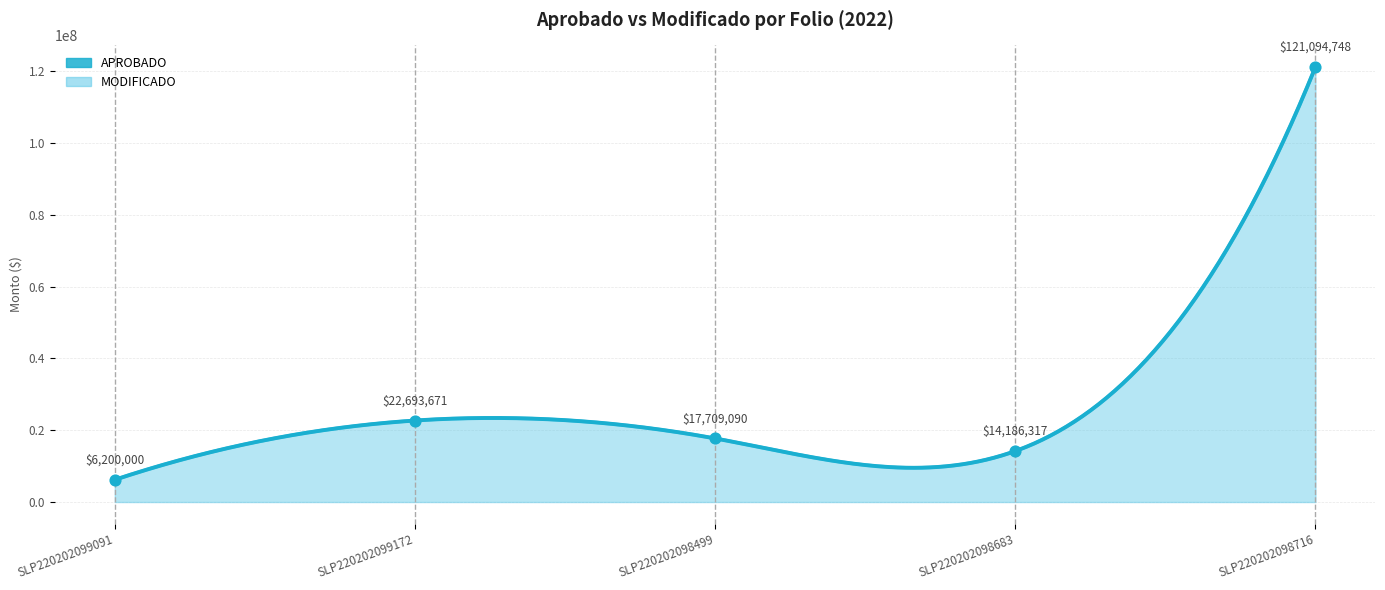

What is the total value across all series at SLP220202098683?

28372634.5